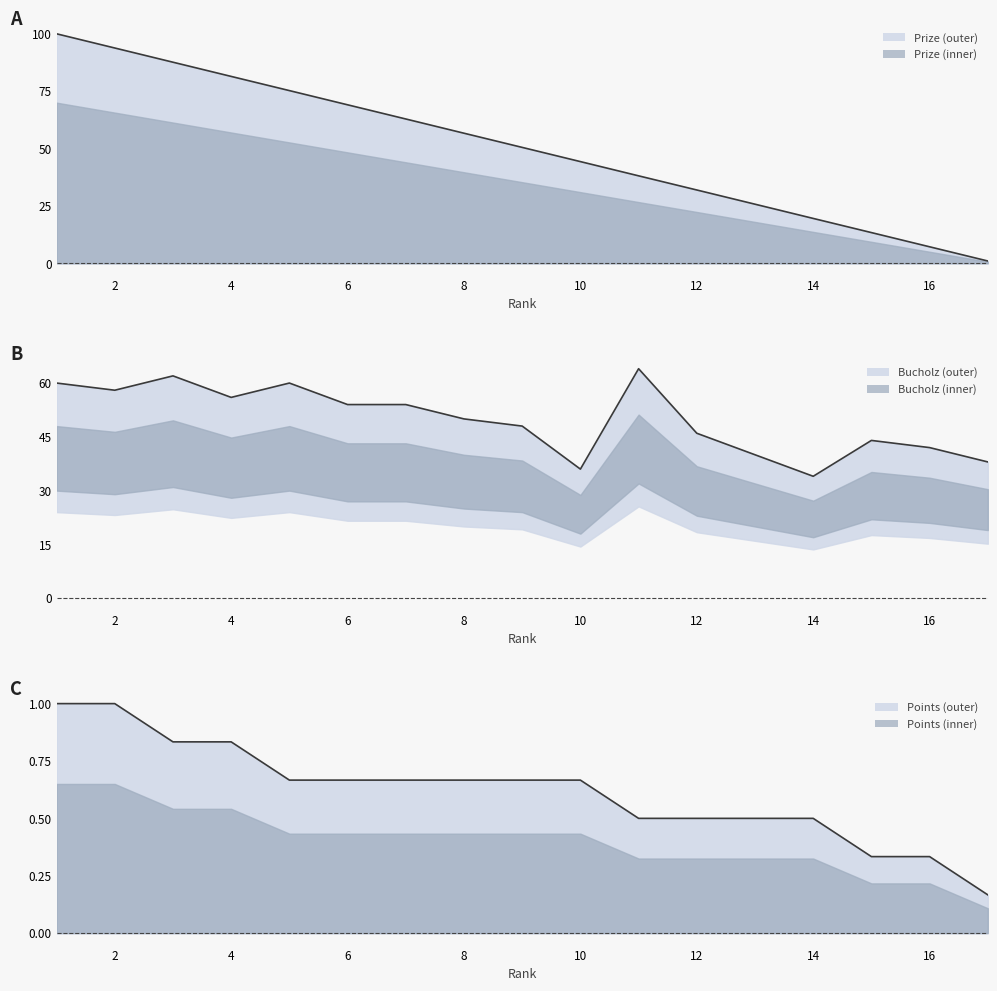

The Bucholz series shows 104.6 at 3. True or false?

False